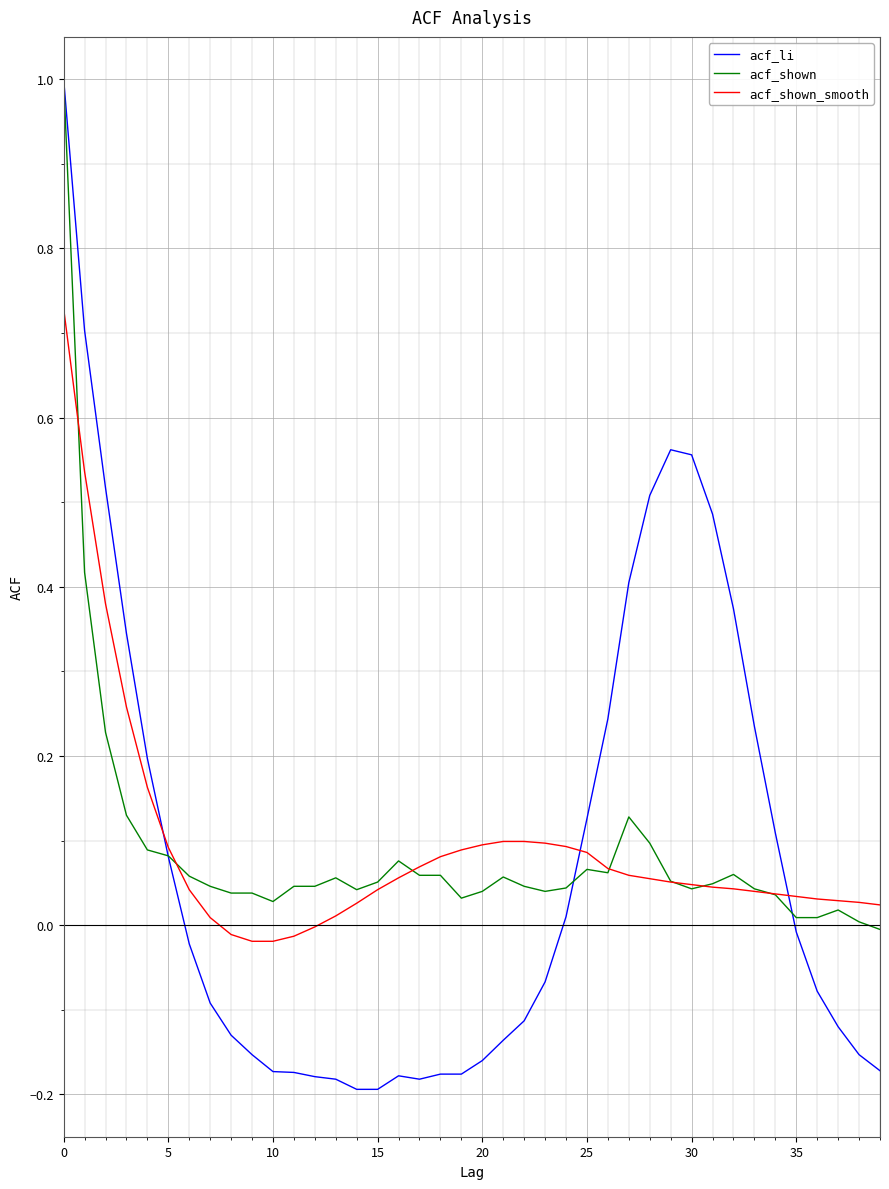

How many lines are shown in the chart?

3